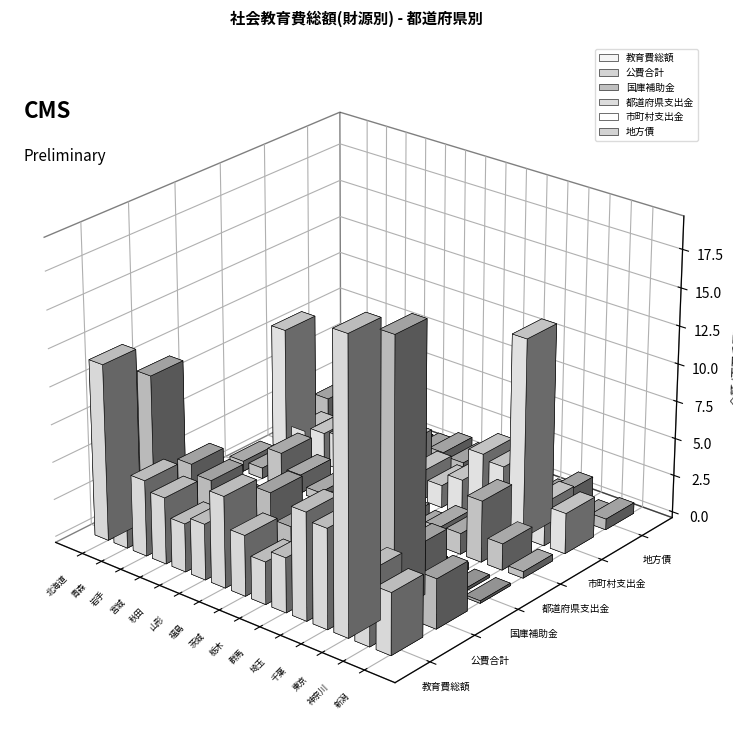

Reading left to right, transcribe all the data shown in this chart.

教育費総額: 北海道=11700150	青森=3092192	岩手=5045753	宮城=4413220	秋田=3204427	山形=3706832	福島=6058344	茨城=4019931	栃木=2812730	群馬=3621529	埼玉=7116301	千葉=6596658	東京=19248157	神奈川=4923688	新潟=4081822
公費合計: 北海道=9506111	青森=2634053	岩手=4583040	宮城=3990579	秋田=2758580	山形=2986426	福島=4720346	茨城=2980474	栃木=2343137	群馬=2974286	埼玉=6306611	千葉=6011458	東京=17776897	神奈川=4851338	新潟=3294948
国庫補助金: 北海道=533893	青森=157751	岩手=247986	宮城=436624	秋田=170768	山形=101709	福島=227407	茨城=155778	栃木=111132	群馬=159377	埼玉=370821	千葉=331287	東京=454378	神奈川=195070	新潟=166149
都道府県支出金: 北海道=688665	青森=720995	岩手=2243571	宮城=1246567	秋田=544590	山形=543002	福島=1228397	茨城=882620	栃木=733982	群馬=436668	埼玉=1291515	千葉=1385202	東京=4083698	神奈川=1755983	新潟=430963
市町村支出金: 北海道=8283553	青森=1755307	岩手=2091483	宮城=2307388	秋田=2043222	山形=2341715	福島=3264542	茨城=1942076	栃木=1498023	群馬=2378241	埼玉=4644275	千葉=4294969	東京=13238821	神奈川=2900285	新潟=2697836
地方債: 北海道=2055548	青森=407439	岩手=372740	宮城=418397	秋田=441300	山形=693100	福島=1218600	茨城=1009300	栃木=466500	群馬=622817	埼玉=799178	千葉=480408	東京=1470960	神奈川=68000	新潟=721500